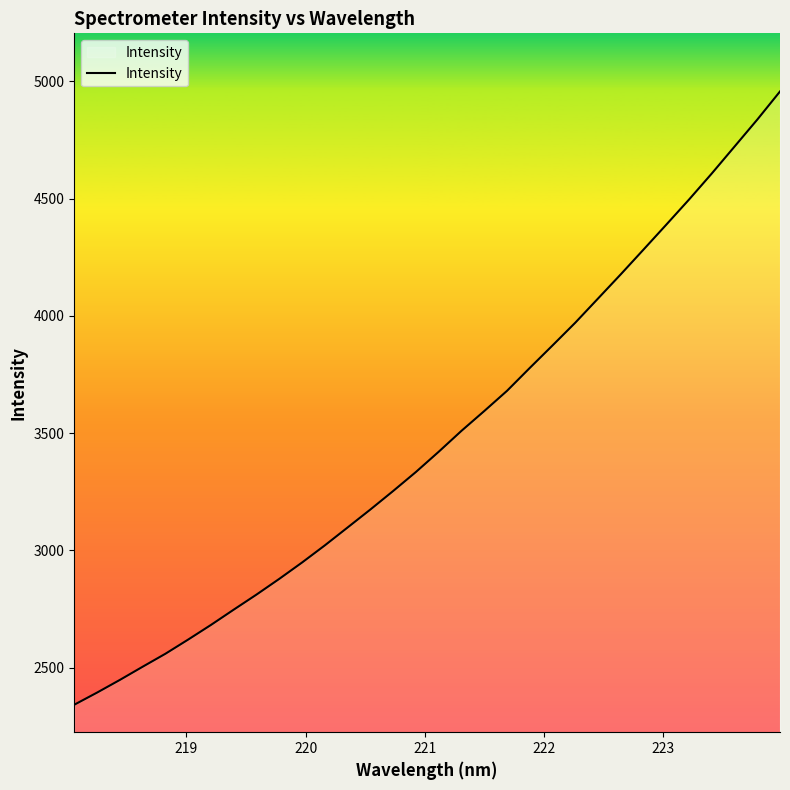

What is the difference between the maximum and minimum values?

2614.1